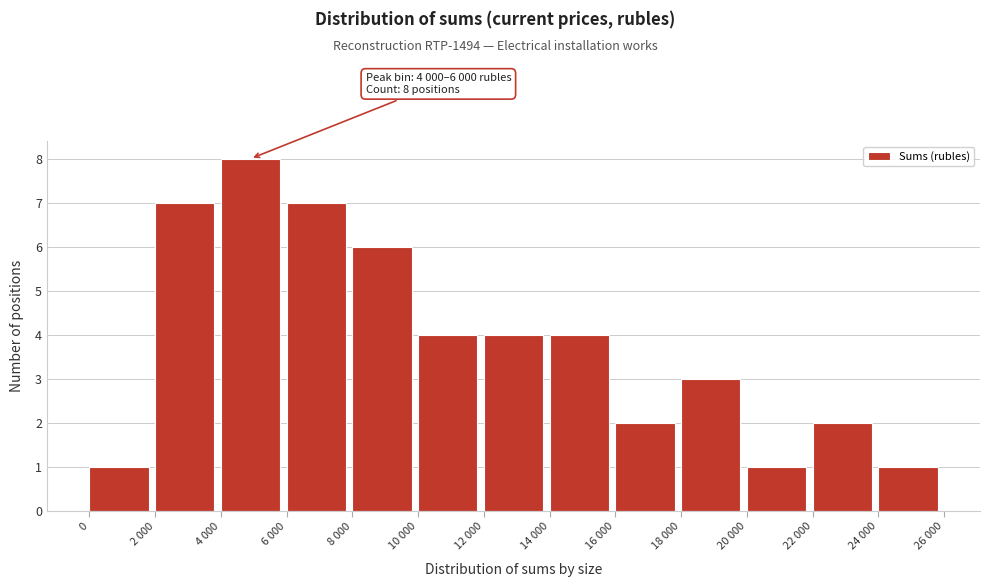

Reading left to right, extract all data points from this chart.

0=1	2 000=7	4 000=8	6 000=7	8 000=6	10 000=4	12 000=4	14 000=4	16 000=2	18 000=3	20 000=1	22 000=2	24 000=1